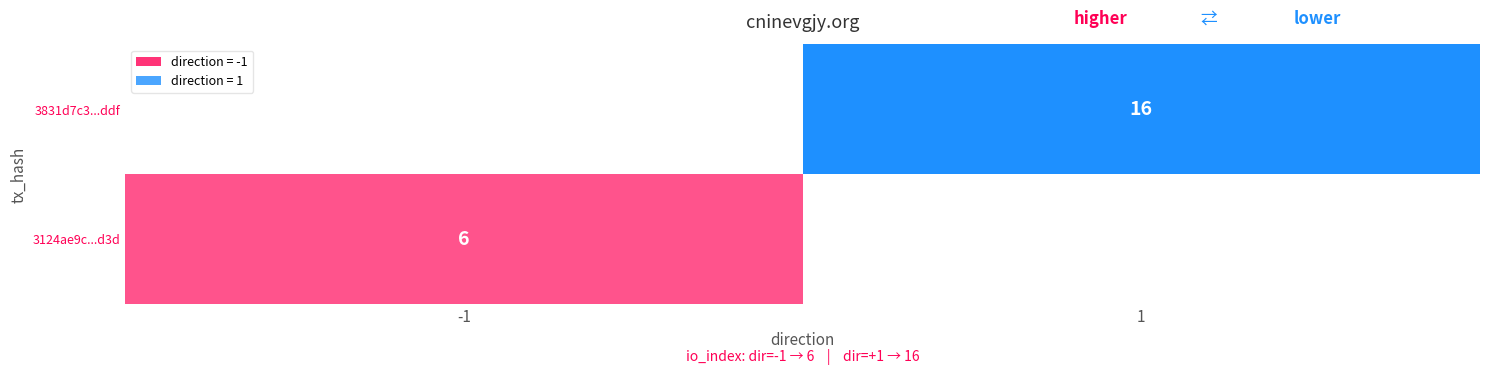

Reading right to left, what are all the values shown in this chart?

3124ae9c0715b7edc344ff6a44e113399195d3d: io_index=6	direction=-1
3831d7c3b5953a94abb00ae0b3818e985c664df: io_index=16	direction=1